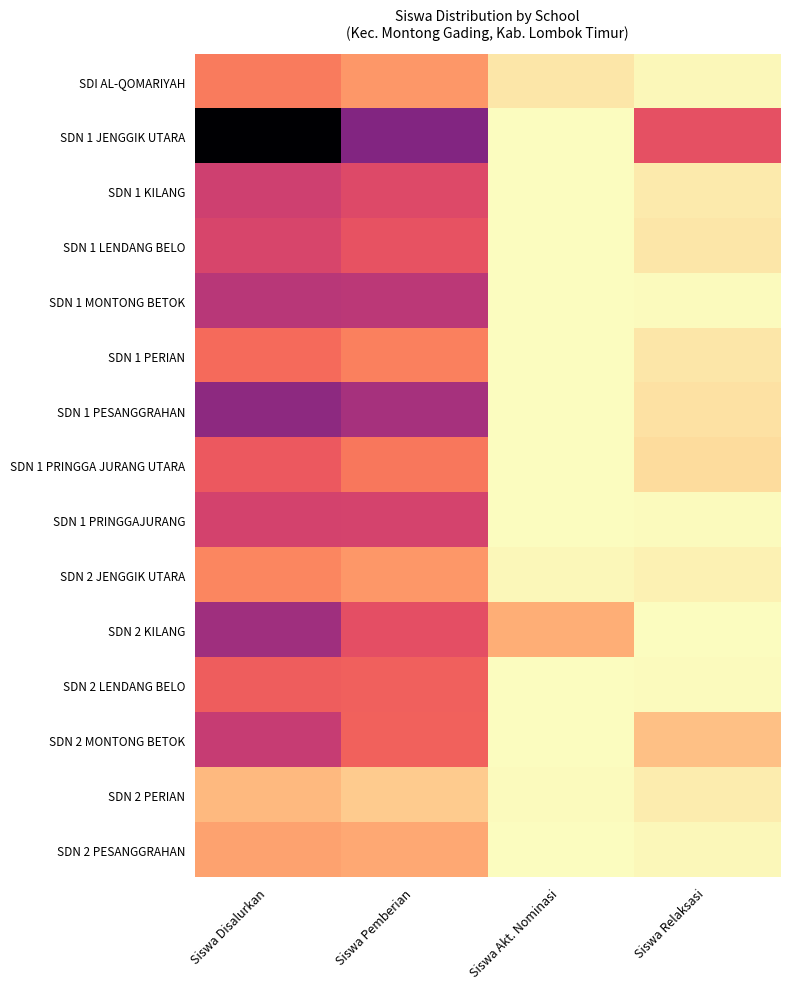

Reading left to right, extract all data points from this chart.

SDI AL-QOMARIYAH: Siswa Disalurkan=47	Siswa Pemberian=37	Siswa Akt. Nominasi=8	Siswa Relaksasi=2
SDN 1 JENGGIK UTARA: Siswa Disalurkan=170	Siswa Pemberian=106	Siswa Akt. Nominasi=0	Siswa Relaksasi=64
SDN 1 KILANG: Siswa Disalurkan=75	Siswa Pemberian=68	Siswa Akt. Nominasi=0	Siswa Relaksasi=7
SDN 1 LENDANG BELO: Siswa Disalurkan=71	Siswa Pemberian=63	Siswa Akt. Nominasi=0	Siswa Relaksasi=8
SDN 1 MONTONG BETOK: Siswa Disalurkan=84	Siswa Pemberian=83	Siswa Akt. Nominasi=0	Siswa Relaksasi=1
SDN 1 PERIAN: Siswa Disalurkan=53	Siswa Pemberian=45	Siswa Akt. Nominasi=0	Siswa Relaksasi=8
SDN 1 PESANGGRAHAN: Siswa Disalurkan=101	Siswa Pemberian=91	Siswa Akt. Nominasi=0	Siswa Relaksasi=10
SDN 1 PRINGGA JURANG UTARA: Siswa Disalurkan=60	Siswa Pemberian=48	Siswa Akt. Nominasi=0	Siswa Relaksasi=12
SDN 1 PRINGGAJURANG: Siswa Disalurkan=73	Siswa Pemberian=72	Siswa Akt. Nominasi=0	Siswa Relaksasi=1
SDN 2 JENGGIK UTARA: Siswa Disalurkan=43	Siswa Pemberian=37	Siswa Akt. Nominasi=2	Siswa Relaksasi=4
SDN 2 KILANG: Siswa Disalurkan=94	Siswa Pemberian=65	Siswa Akt. Nominasi=29	Siswa Relaksasi=0
SDN 2 LENDANG BELO: Siswa Disalurkan=58	Siswa Pemberian=57	Siswa Akt. Nominasi=0	Siswa Relaksasi=1
SDN 2 MONTONG BETOK: Siswa Disalurkan=78	Siswa Pemberian=56	Siswa Akt. Nominasi=0	Siswa Relaksasi=22
SDN 2 PERIAN: Siswa Disalurkan=25	Siswa Pemberian=18	Siswa Akt. Nominasi=1	Siswa Relaksasi=6
SDN 2 PESANGGRAHAN: Siswa Disalurkan=33	Siswa Pemberian=31	Siswa Akt. Nominasi=0	Siswa Relaksasi=2